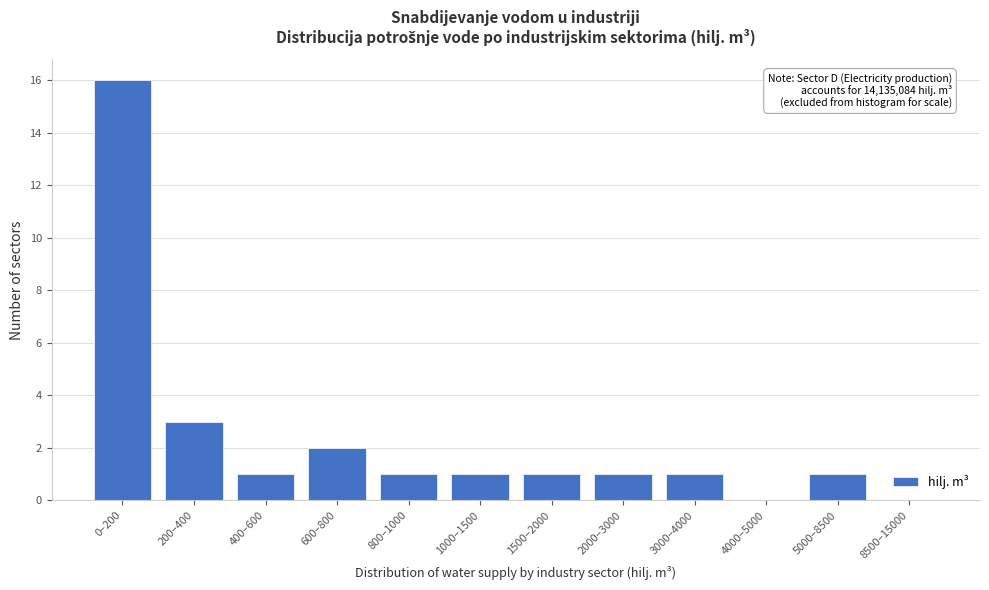

Reading left to right, transcribe all the data shown in this chart.

0–200=16	200–400=3	400–600=1	600–800=2	800–1000=1	1000–1500=1	1500–2000=1	2000–3000=1	3000–4000=1	4000–5000=0	5000–8500=1	8500–15000=0